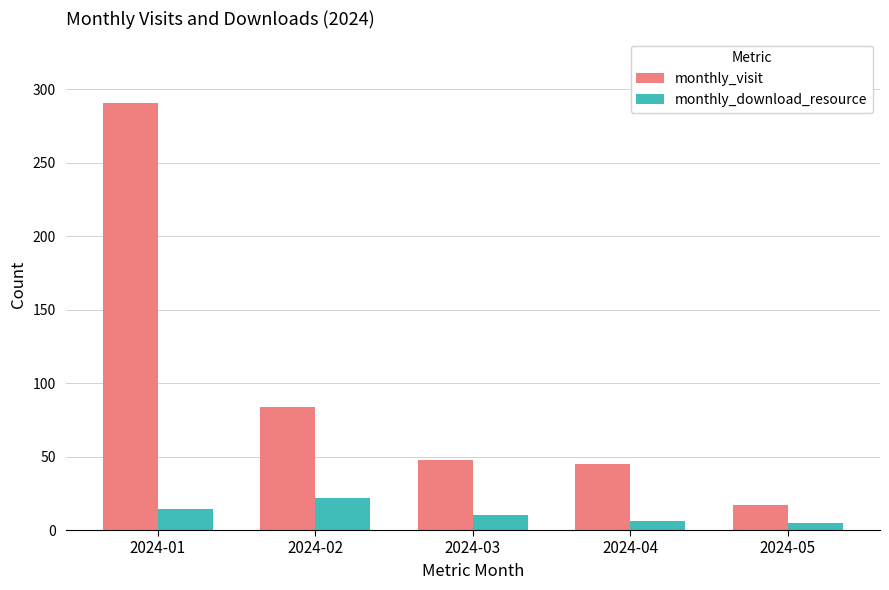

Where is monthly_visit nearest to the value 154?

2024-02